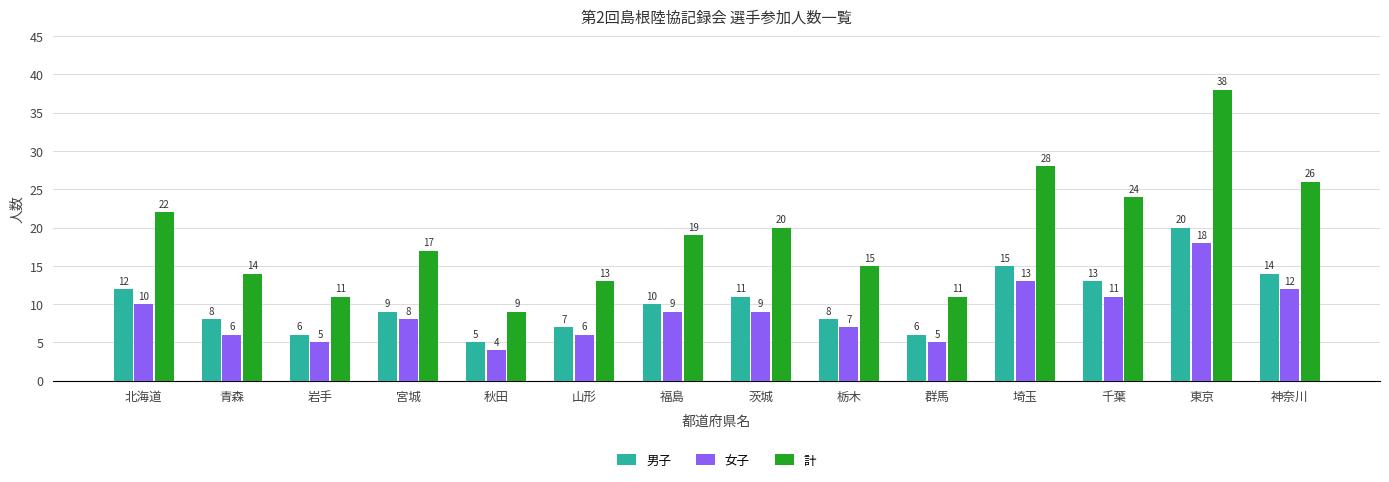

Does the chart contain any negative values?

No